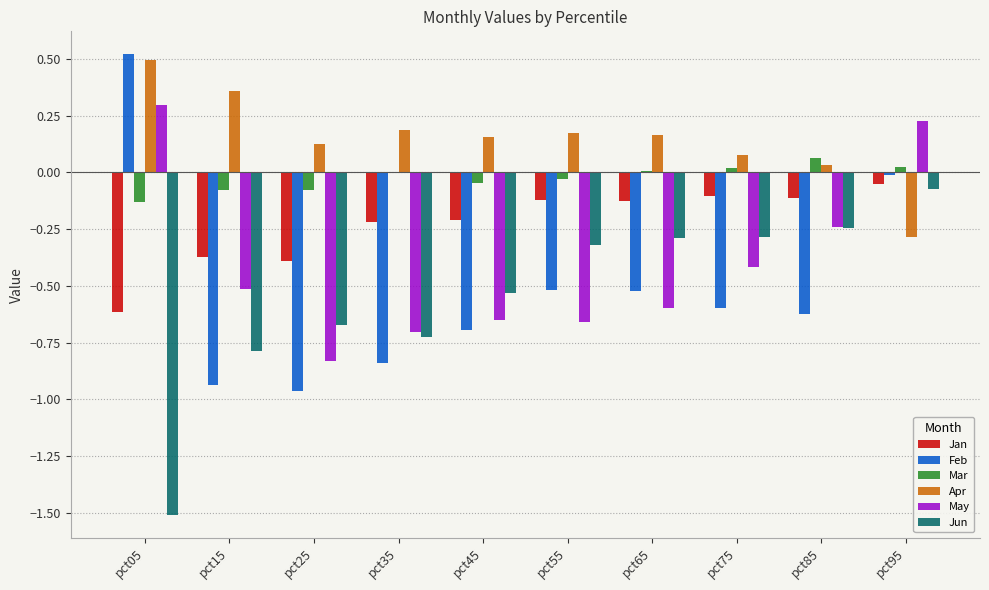

Between pct25 and pct85, which series saw the biggest shift?

May